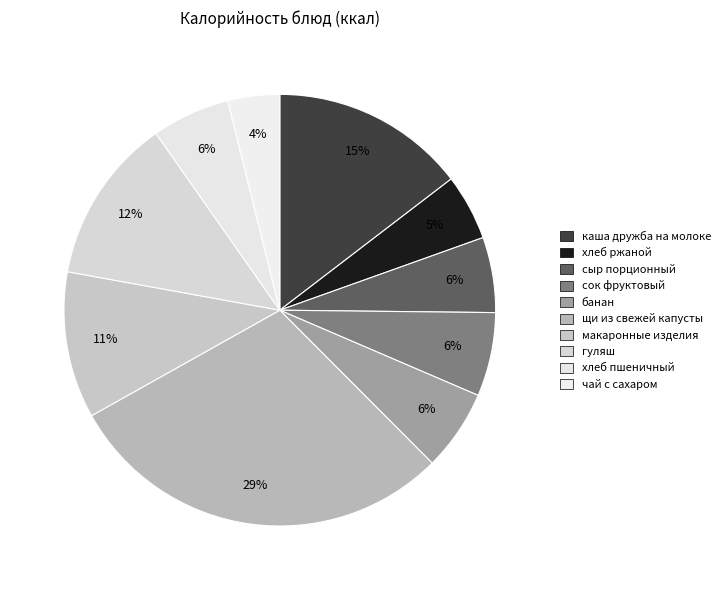

Do чай с сахаром and сыр порционный together represent more than half of the pie?

No